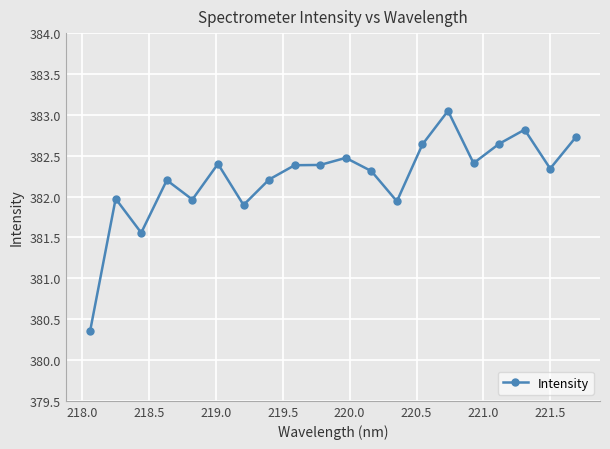

What is the value of the 9th point from the left?

382.4